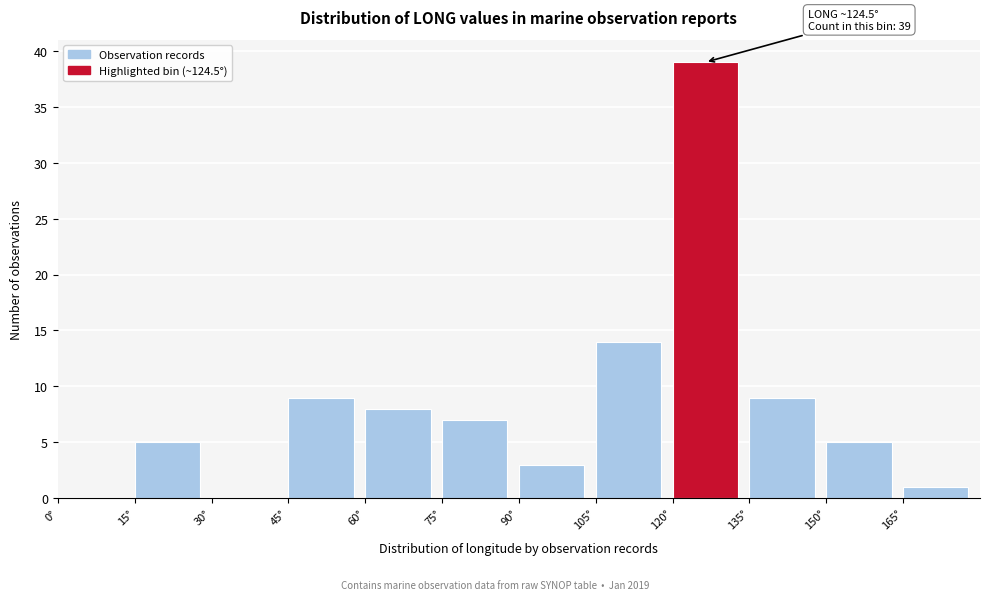

Over which range of the x-axis is the bar tallest?

120 to 135